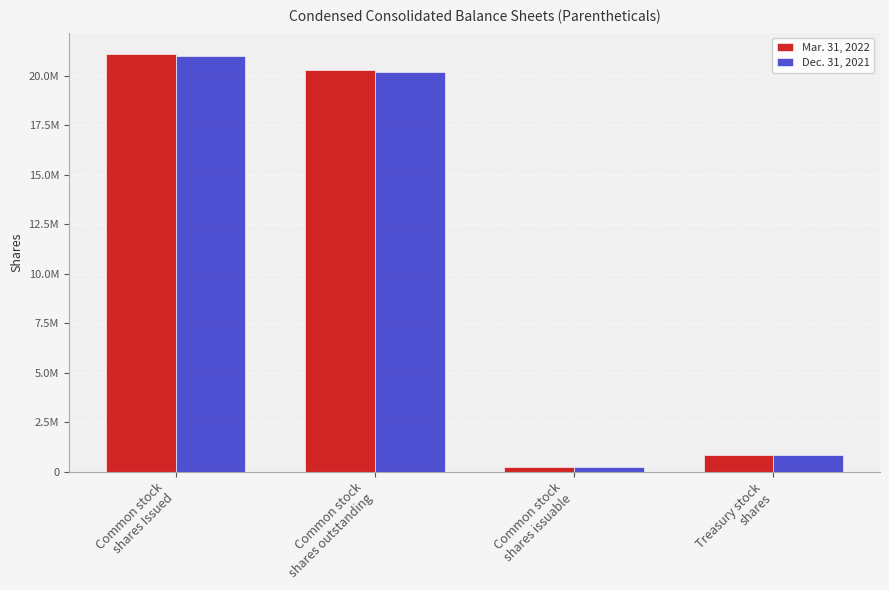

At which category is the sum across all series the highest?

Common stock
shares Issued